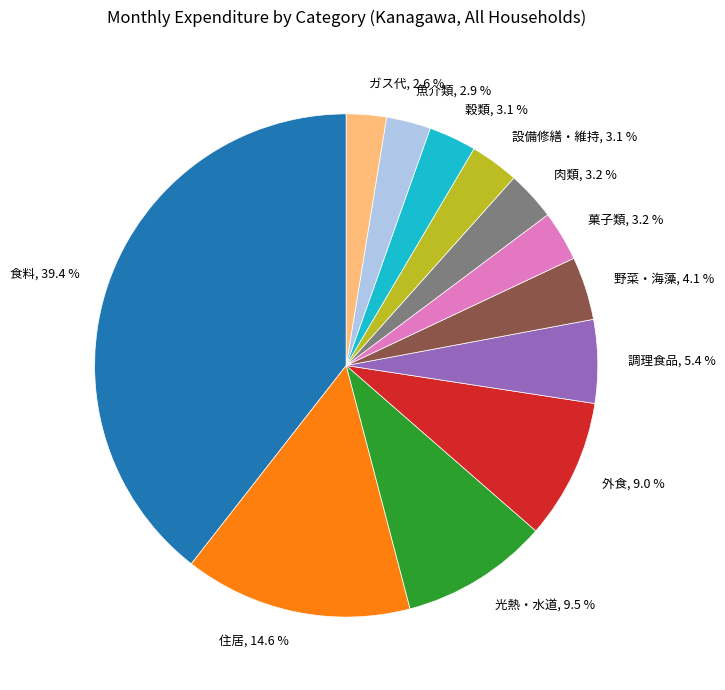

To the nearest percent, what is the combined percentage of ガス代 and 食料?

42%